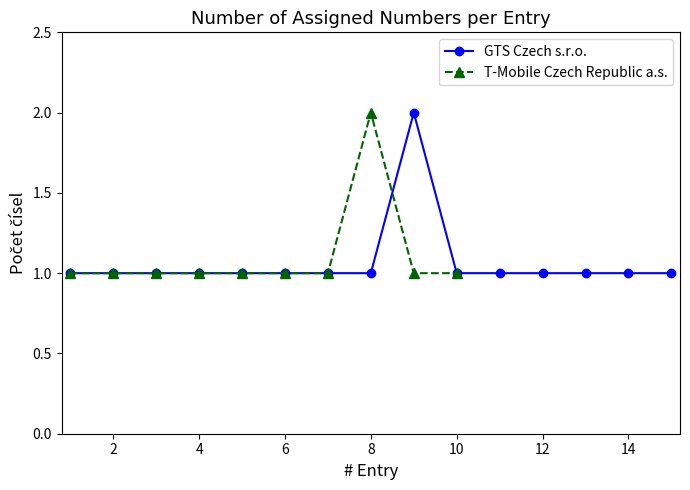

What is the value of the 12th point from the left?

1